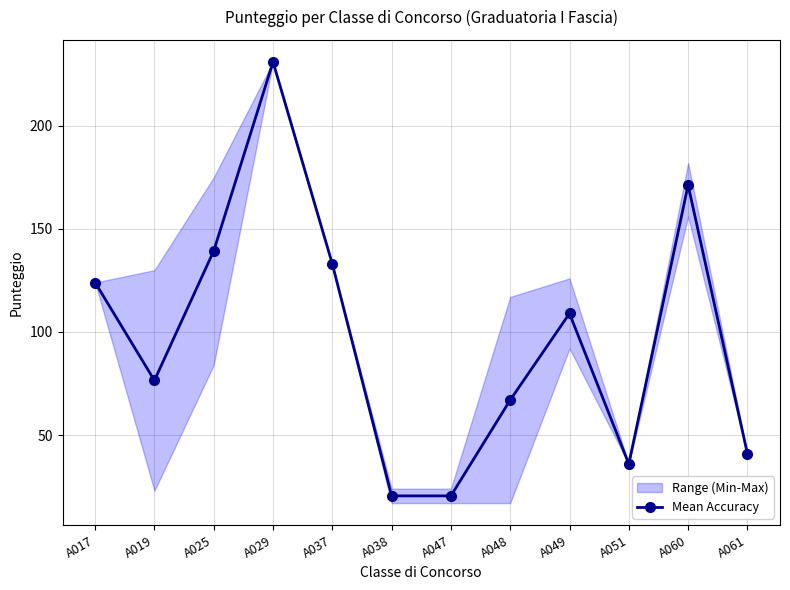

Rank the categories by value from lowest to highest.

A038, A047, A051, A061, A048, A019, A049, A017, A037, A025, A060, A029